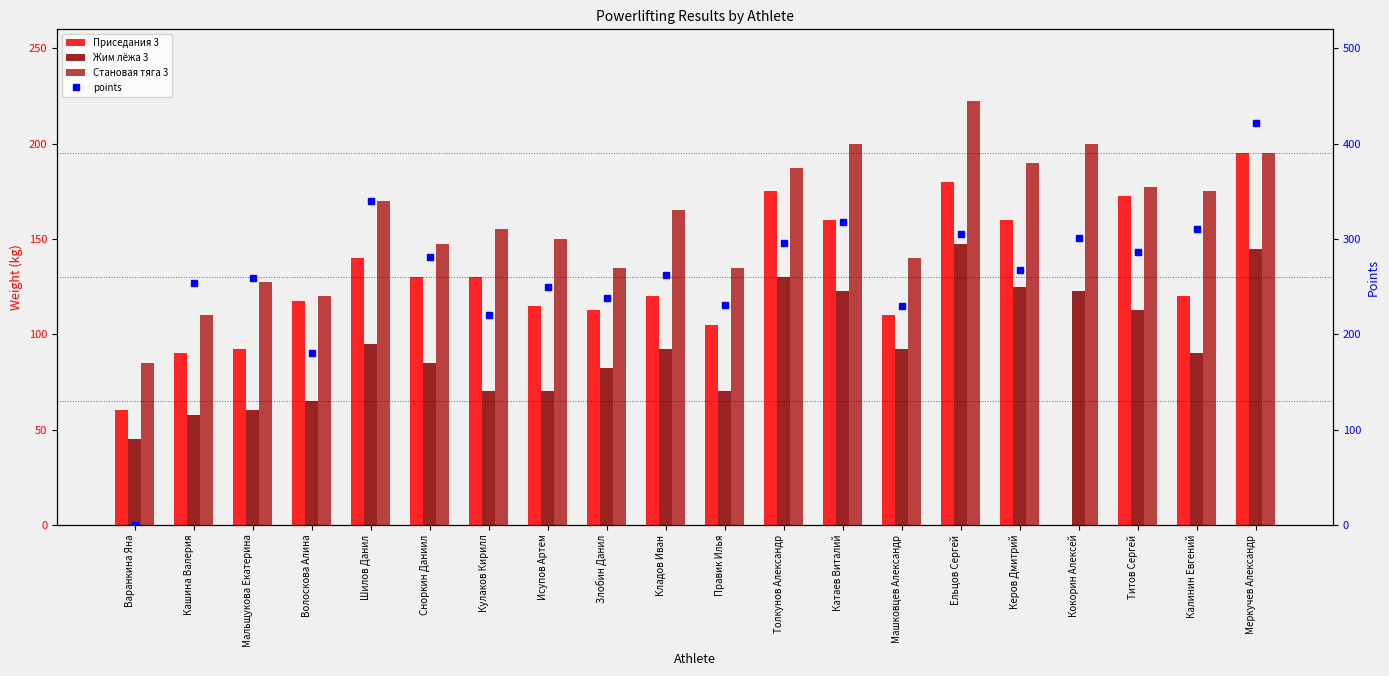

True or false: Приседания 3 has a value of 140.0 at Шилов Данил.

True